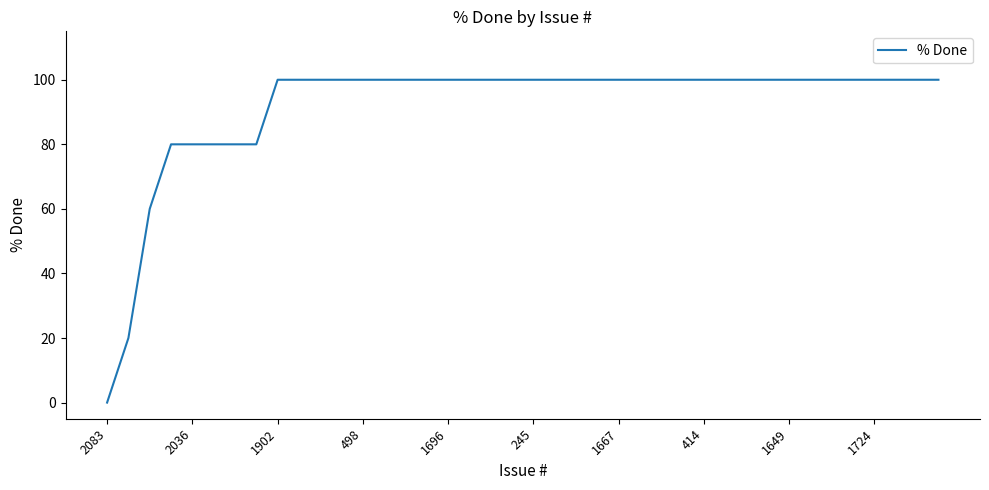

What is the maximum value shown in the chart?

100